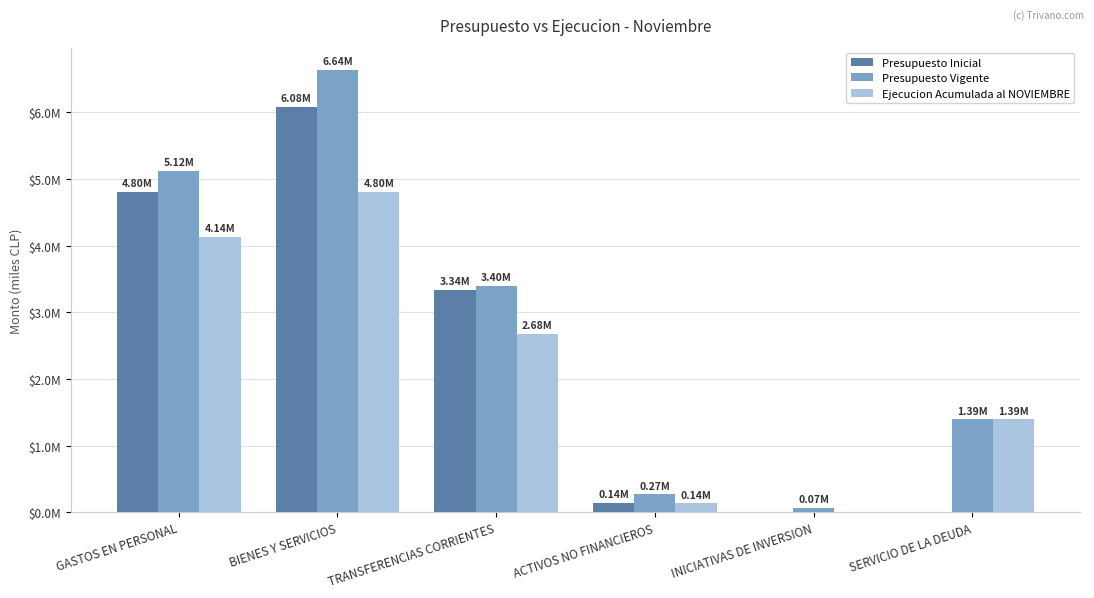

Are the bars grouped side by side (vs. stacked)?

Yes